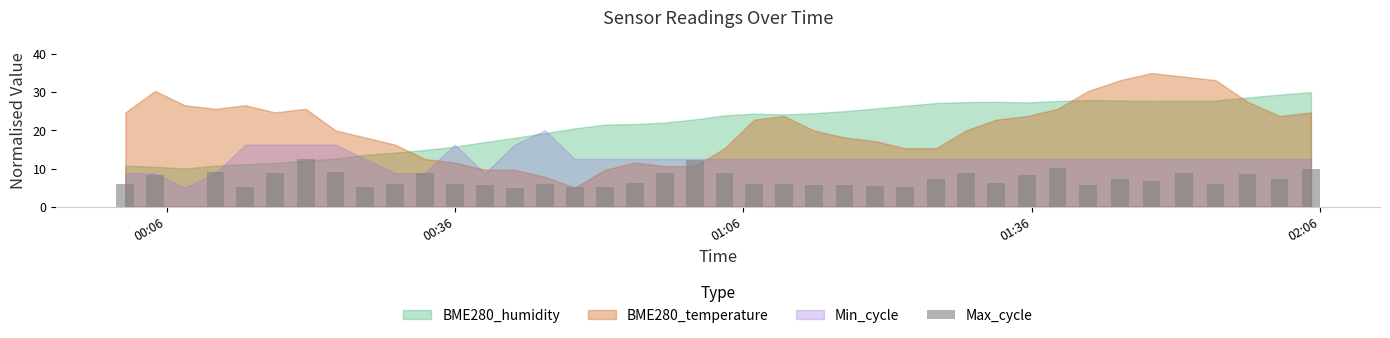

What is the greatest value displayed?

12.5